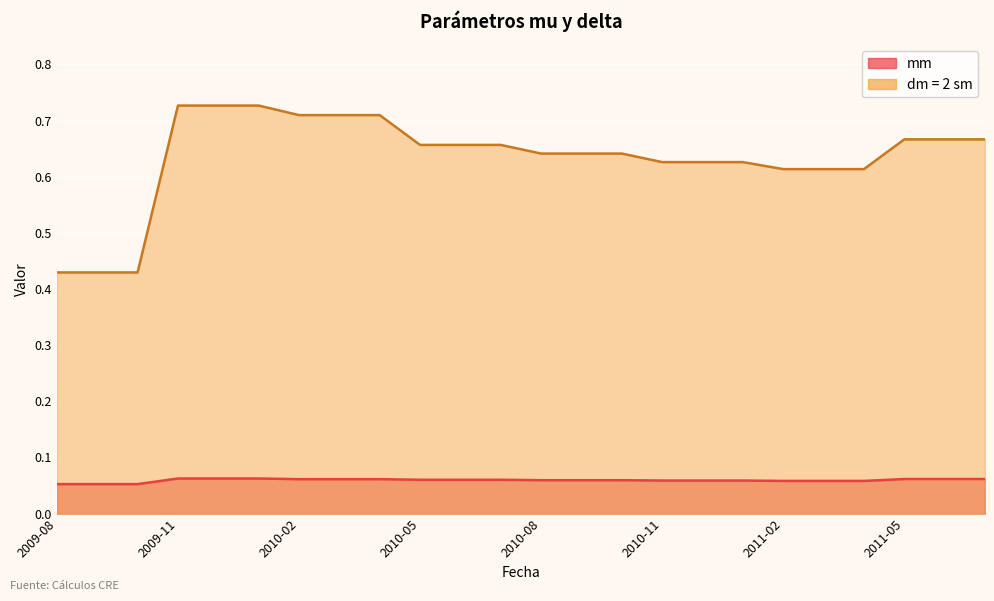

What is the spread (max minus min) of values at 2010-07?

0.6